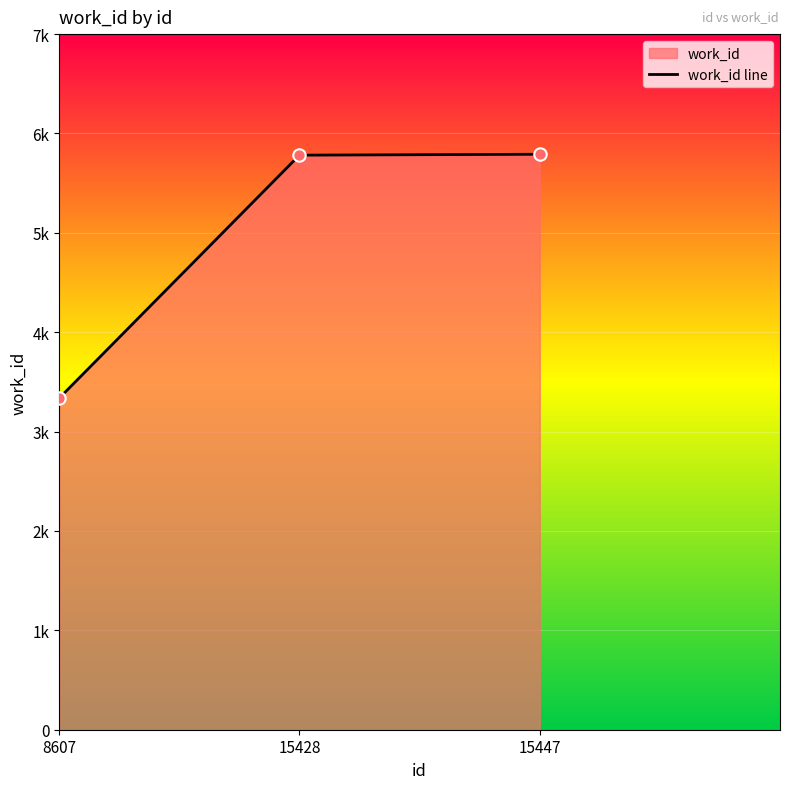

What is the change in value from 15428 to 15447?

+9